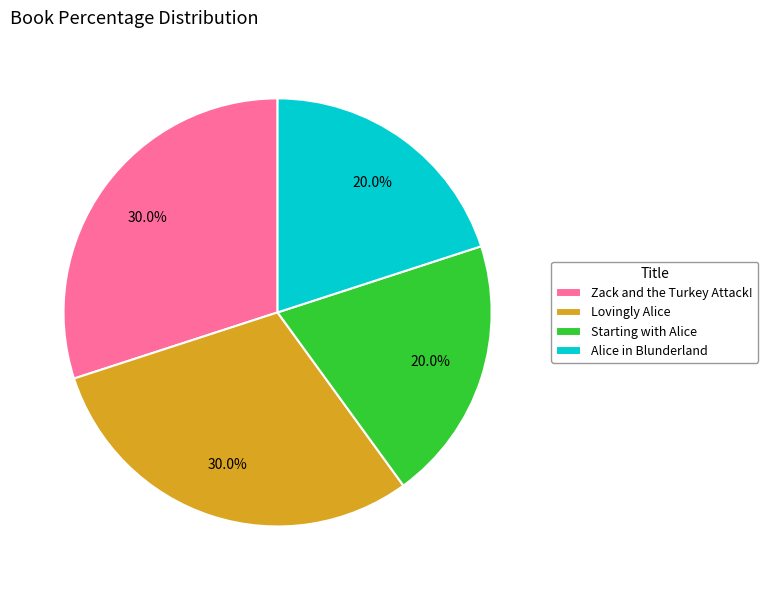

True or false: Alice in Blunderland accounts for 29% of the total.

False